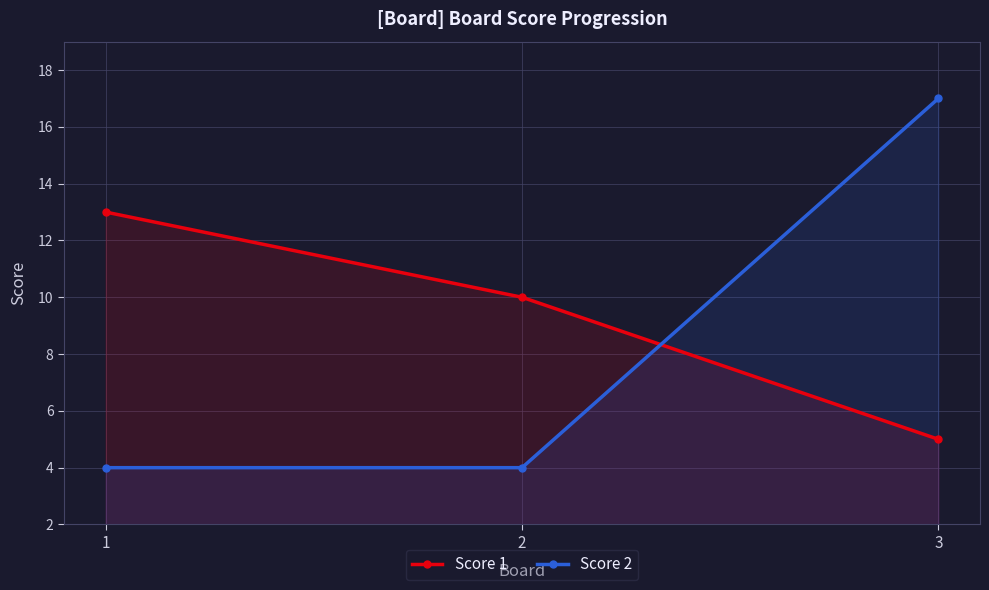

What is the value of the Score 1 point at the 1st from the left?

13